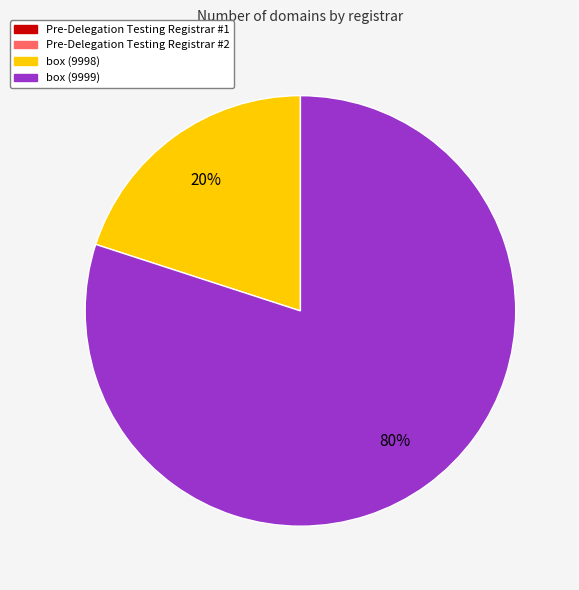

Is there a majority slice in this chart?

Yes